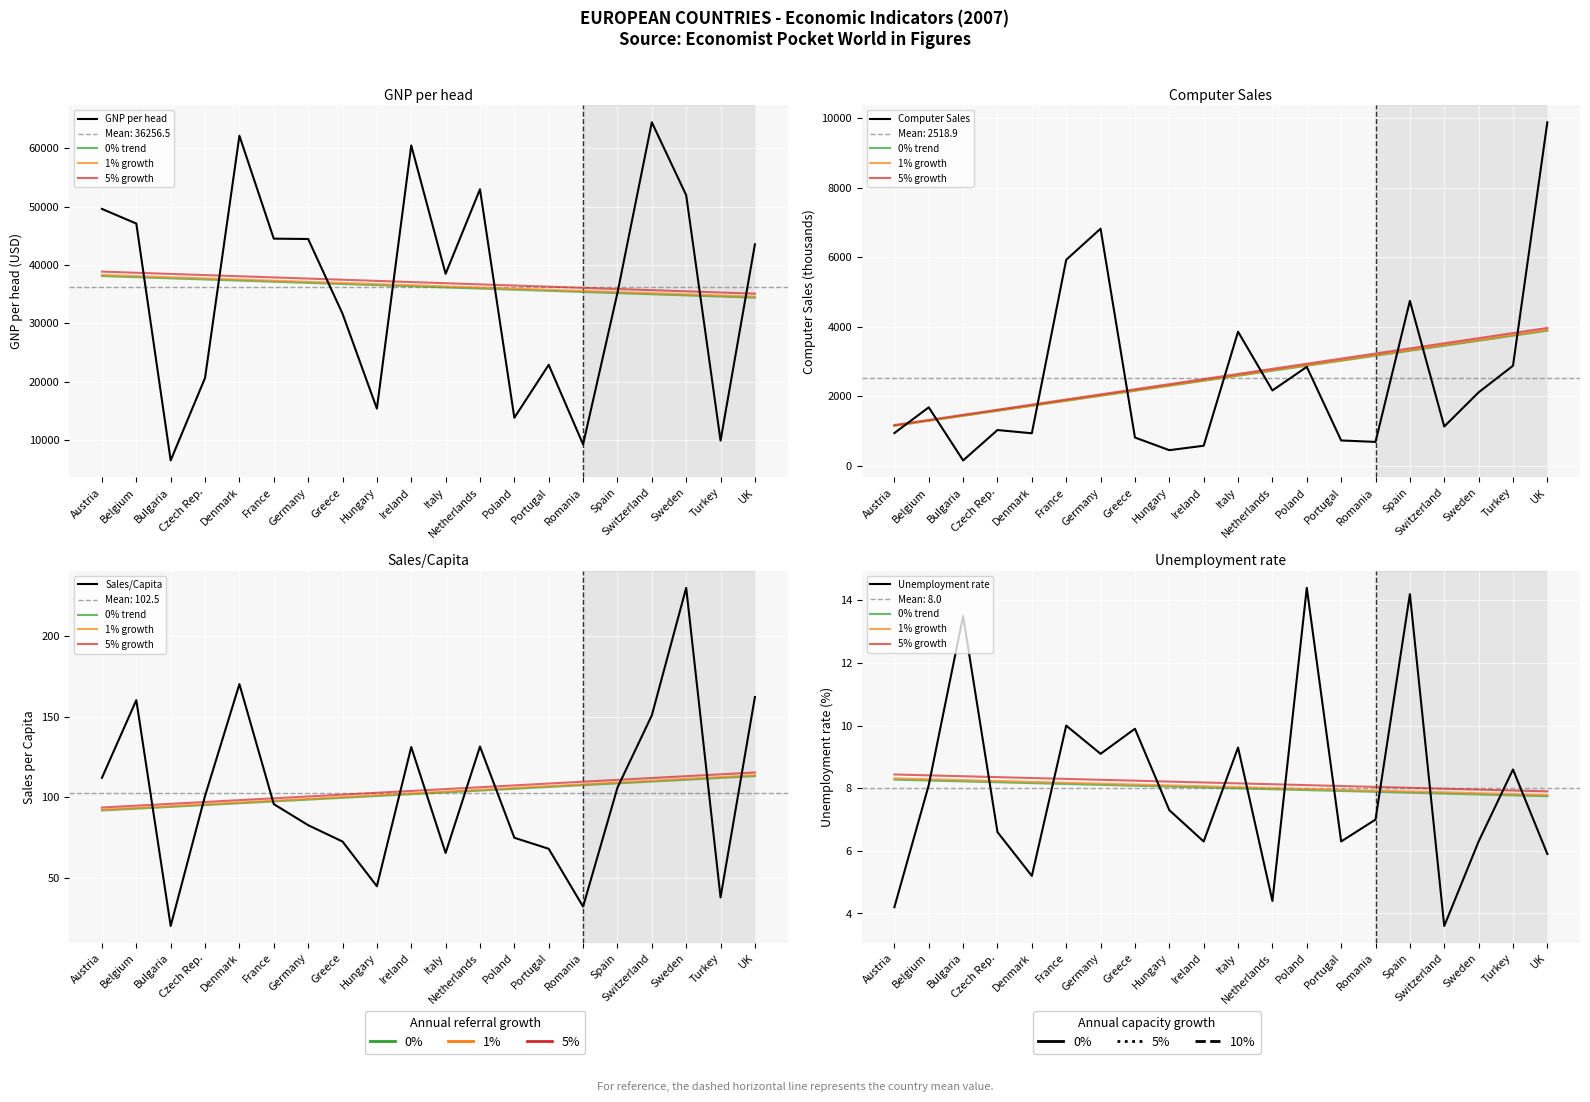

Reading left to right, transcribe all the data shown in this chart.

GNP per head: Austria=49600.0	Belgium=47090.0	Bulgaria=6550.0	Czech Rep.=20670.0	Denmark=62120.0	France=44510.0	Germany=44450.0	Greece=31670.0	Hungary=15410.0	Ireland=60460.0	Italy=38490.0	Netherlands=52960.0	Poland=13850.0	Portugal=22920.0	Romania=9300.0	Spain=35220.0	Switzerland=64430.0	Sweden=51950.0	Turkey=9940.0	UK=43540.0
Computer Sales: Austria=941.2	Belgium=1681.9	Bulgaria=154.0	Czech Rep.=1028.7	Denmark=935.4	France=5928.9	Germany=6824.3	Greece=813.0	Hungary=449.0	Ireland=576.9	Italy=3858.2	Netherlands=2168.5	Poland=2847.0	Portugal=728.6	Romania=687.2	Spain=4745.8	Switzerland=1130.4	Sweden=2113.4	Turkey=2879.0	UK=9887.2
Sales/Capita: Austria=112.0	Belgium=160.2	Bulgaria=20.3	Czech Rep.=100.8	Denmark=170.1	France=95.8	Germany=82.7	Greece=72.6	Hungary=44.9	Ireland=131.1	Italy=65.5	Netherlands=131.4	Poland=74.9	Portugal=68.1	Romania=32.3	Spain=105.9	Switzerland=150.7	Sweden=229.7	Turkey=38.0	UK=162.1
Unemployment rate: Austria=4.2	Belgium=8.1	Bulgaria=13.5	Czech Rep.=6.6	Denmark=5.2	France=10.0	Germany=9.1	Greece=9.9	Hungary=7.3	Ireland=6.3	Italy=9.3	Netherlands=4.4	Poland=14.4	Portugal=6.3	Romania=7.0	Spain=14.2	Switzerland=3.6	Sweden=6.3	Turkey=8.6	UK=5.9